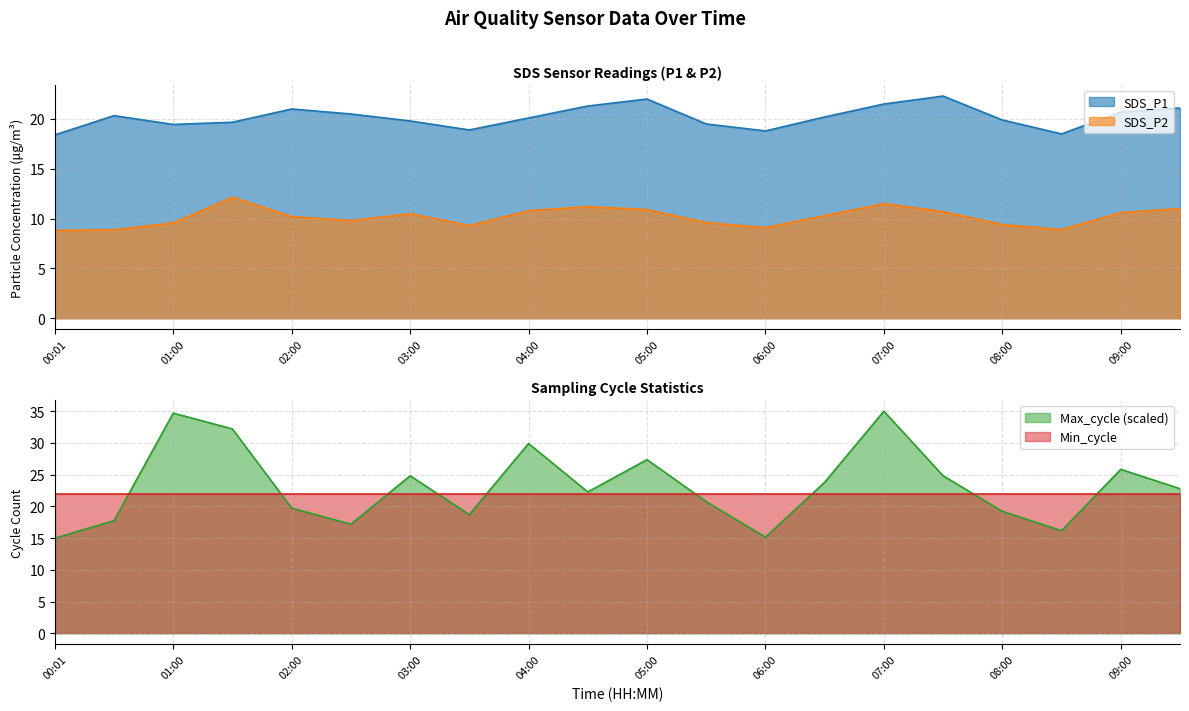

Is it true that Max_cycle equals 29.9 at 04:00?

True